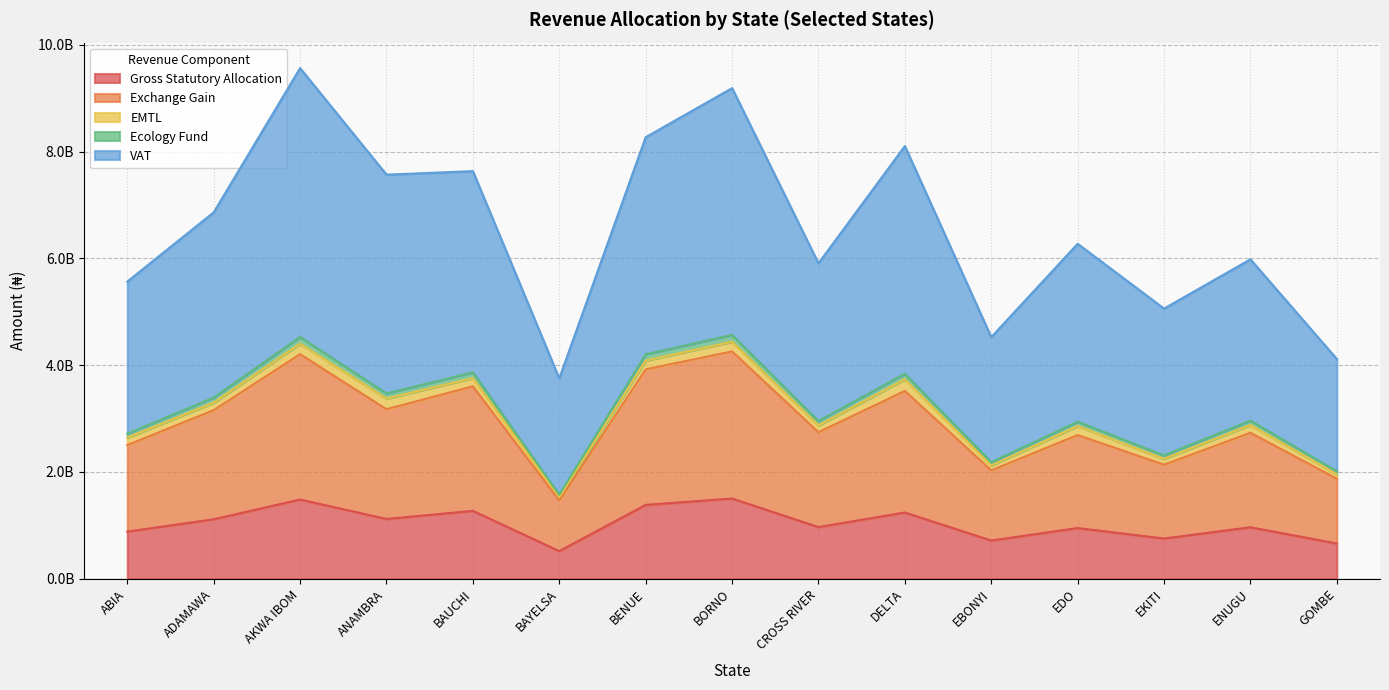

What is the smallest value displayed?

517855603.5